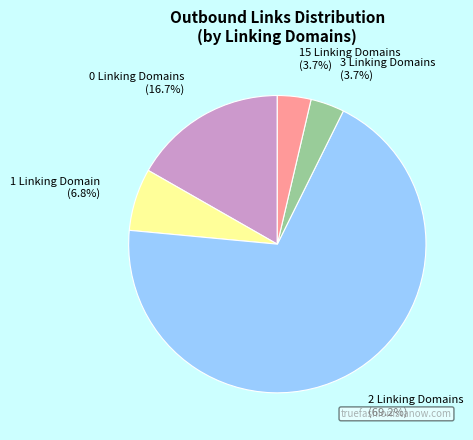

Which category has the biggest portion of the pie?

2 Linking Domains